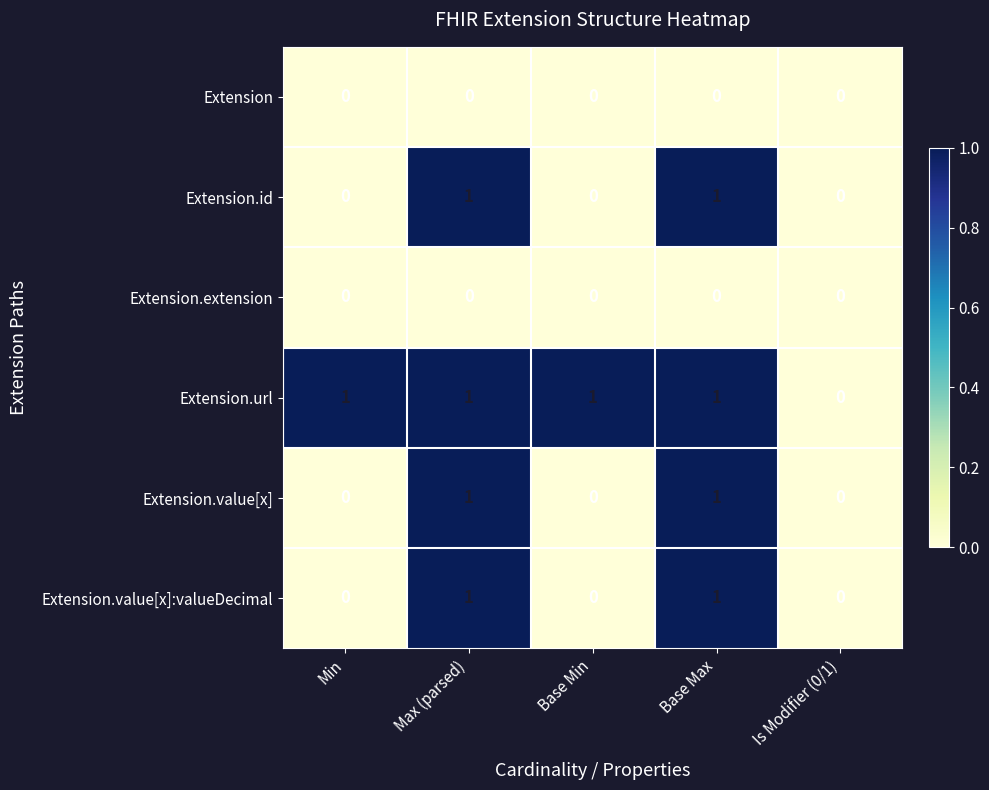

How many series are shown in this chart?

6